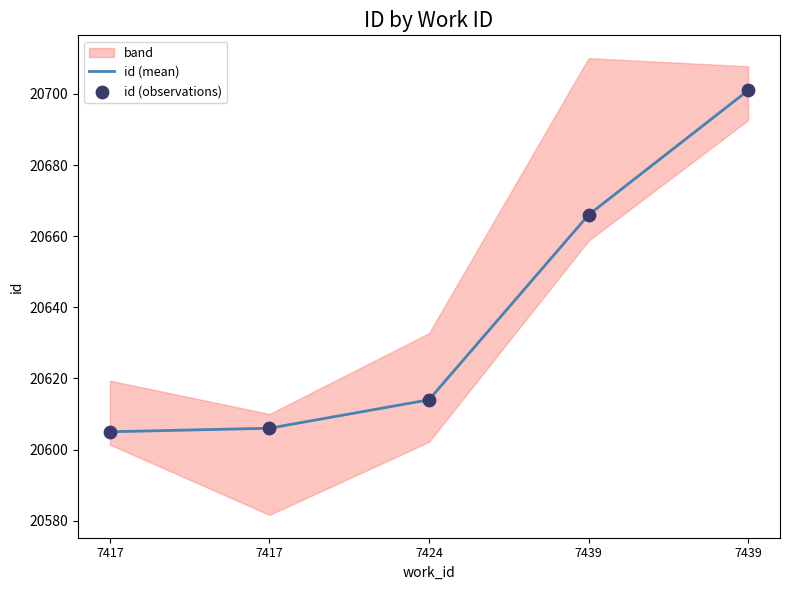

Which series has the widest spread of Y values?

id (mean)